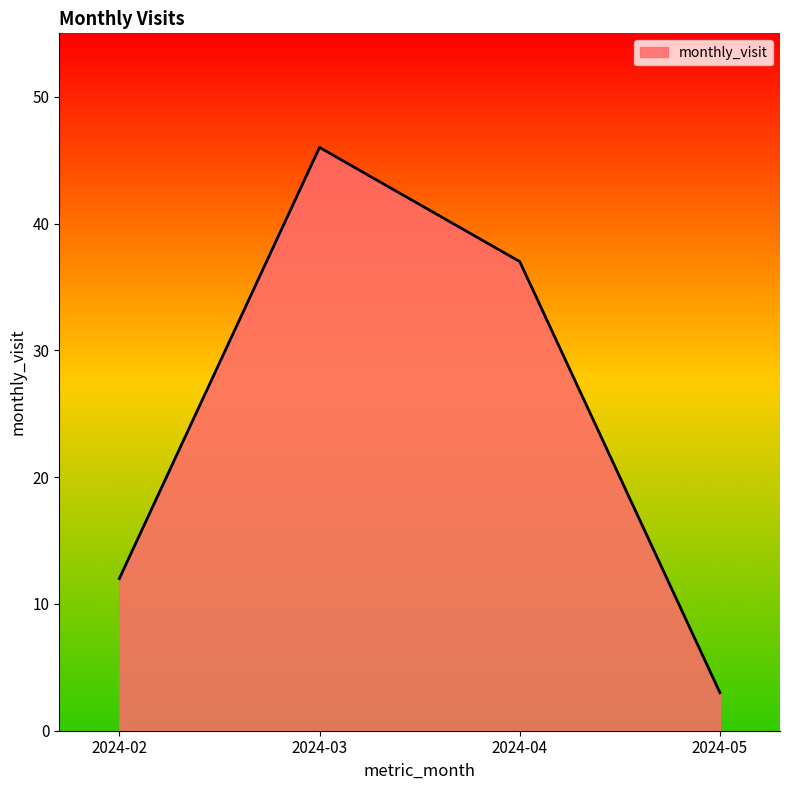

List the labels in order of value, largest first.

2024-03, 2024-04, 2024-02, 2024-05